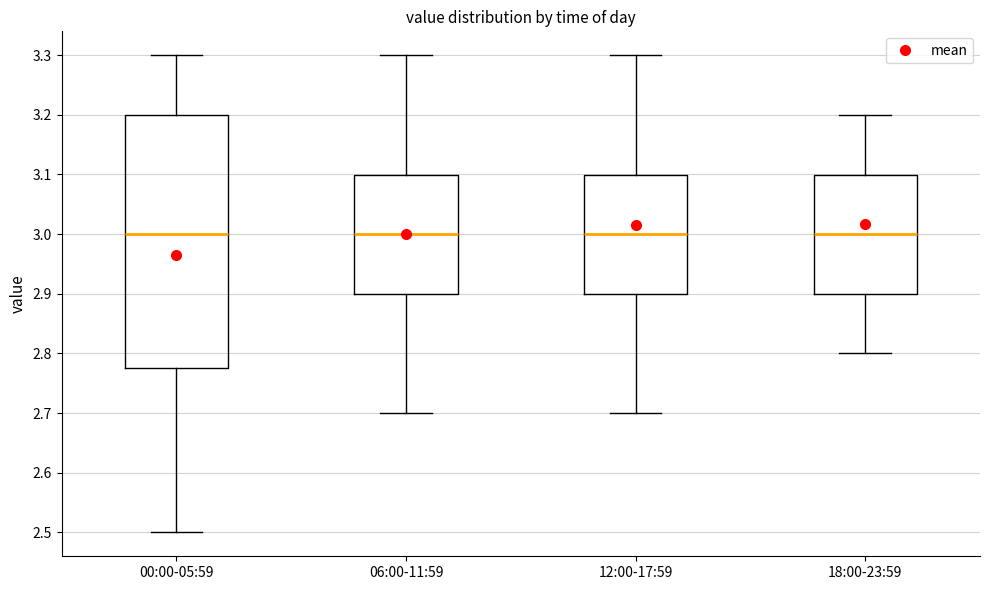

Reading left to right, read every box against the y-axis: the position of its median line, the range the box covers, and the ends of its whiskers. The values are not printed on the chart, so give them approximately, as read against the axis.

00:00-05:59: median 3.00, box 2.78 to 3.20, whiskers 2.50 to 3.30
06:00-11:59: median 3.00, box 2.90 to 3.10, whiskers 2.70 to 3.30
12:00-17:59: median 3.00, box 2.90 to 3.10, whiskers 2.70 to 3.30
18:00-23:59: median 3.00, box 2.90 to 3.10, whiskers 2.80 to 3.20